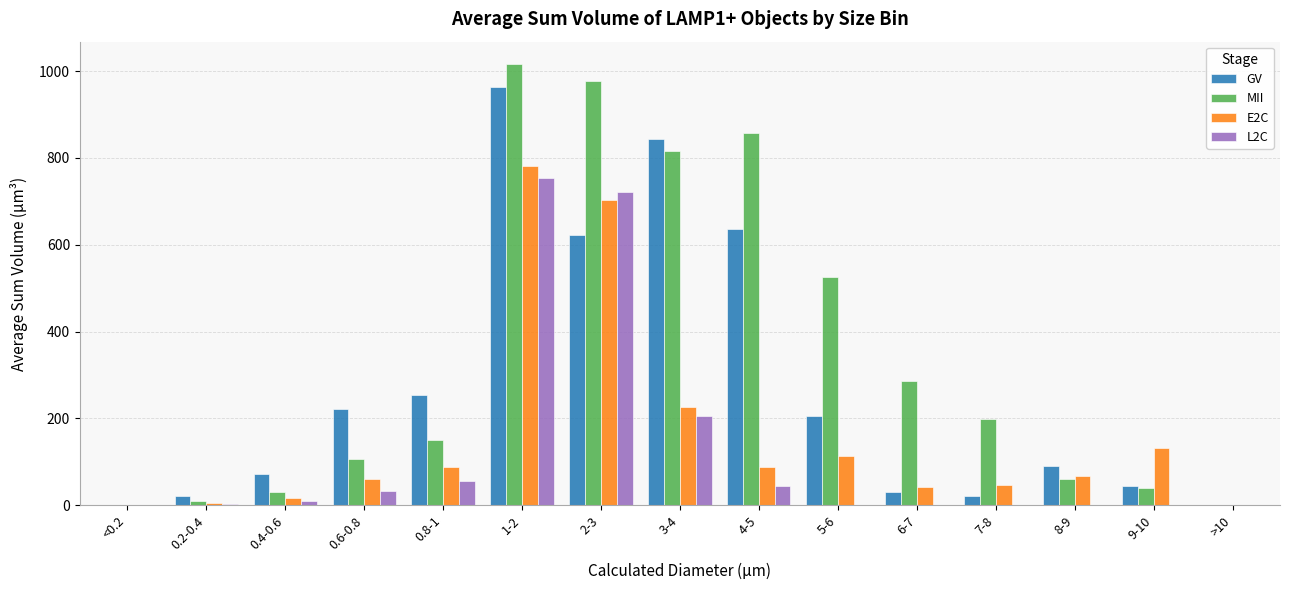

At which label does GV reach its peak?

1-2